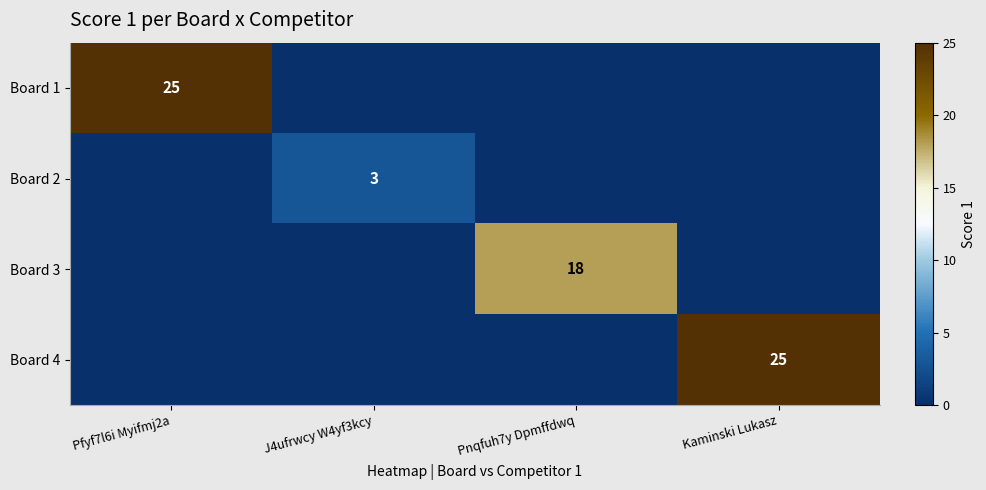

What is the difference between the highest and lowest values at J4ufrwcy W4yf3kcy?

3